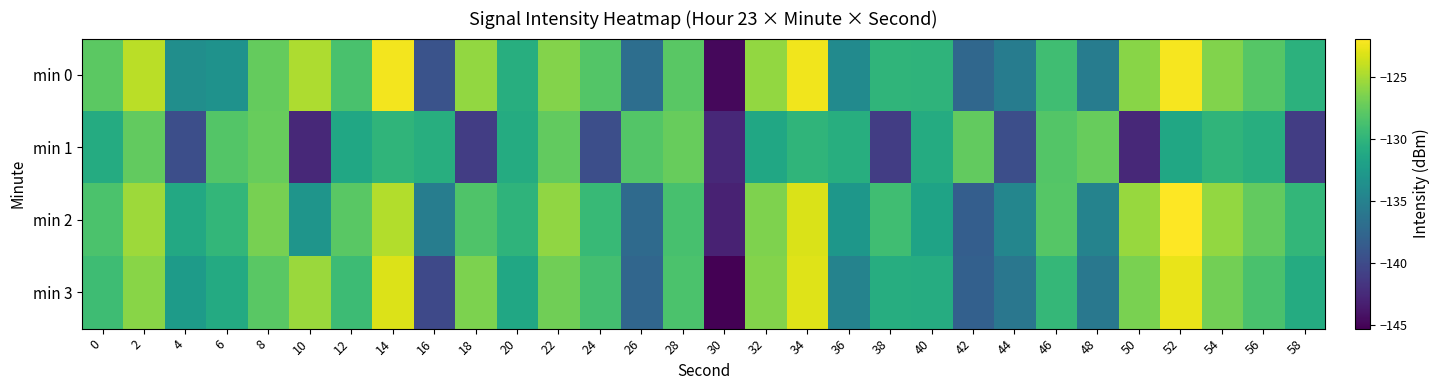

Which label corresponds to the largest value in the chart?

52